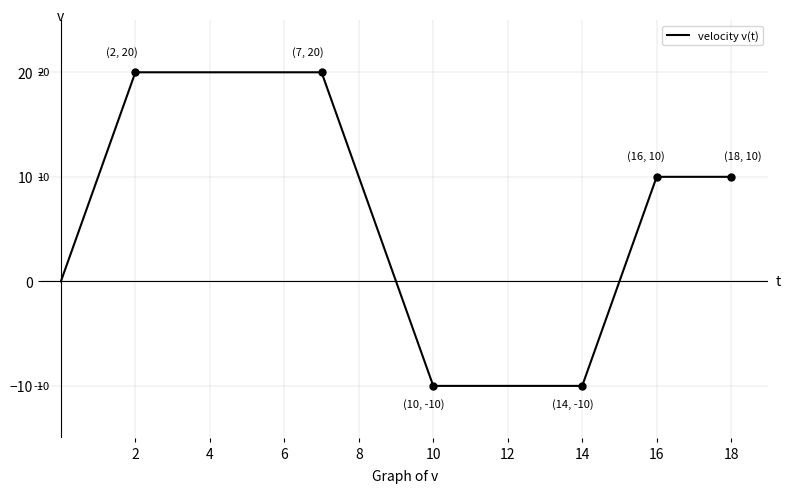

Count the number of data series in this chart.

1